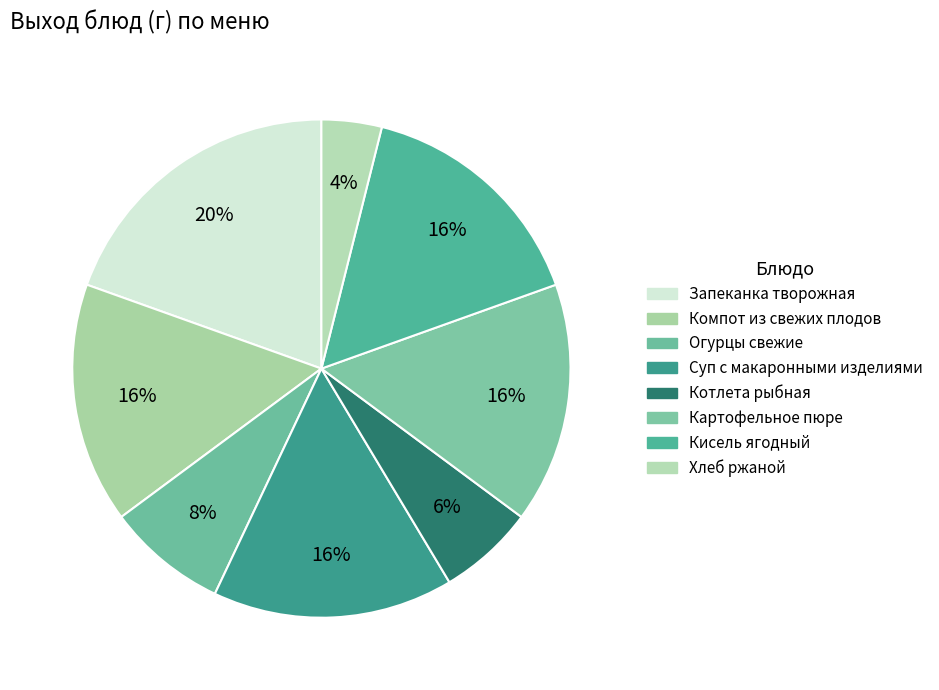

Which slice is the smallest?

Хлеб ржаной